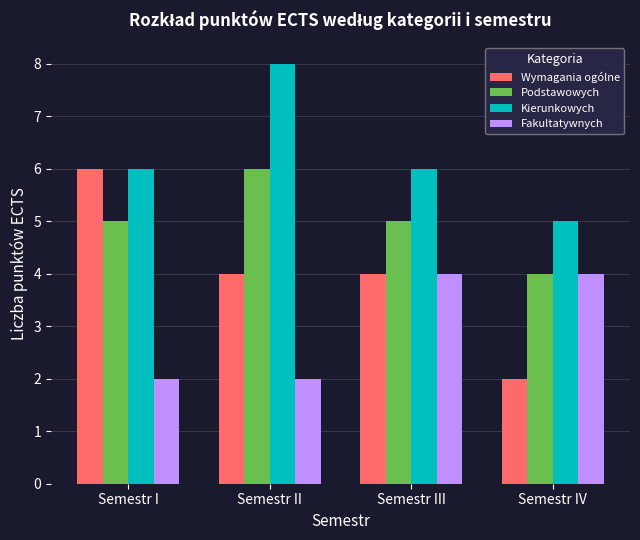

True or false: Wymagania ogólne has a value of 6 at Semestr I.

True